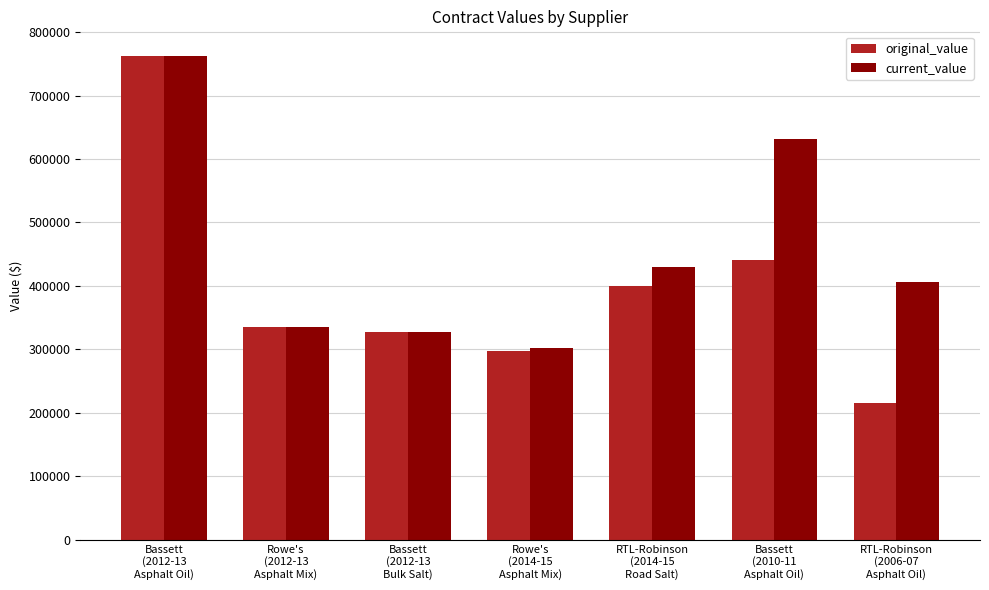

The current_value series shows 443779.7 at Bassett
(2012-13
Bulk Salt). True or false?

False